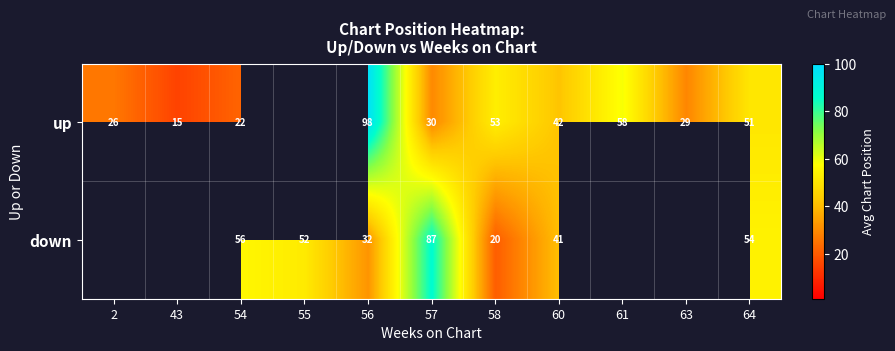

Which has a higher value, 54 or 63?

63